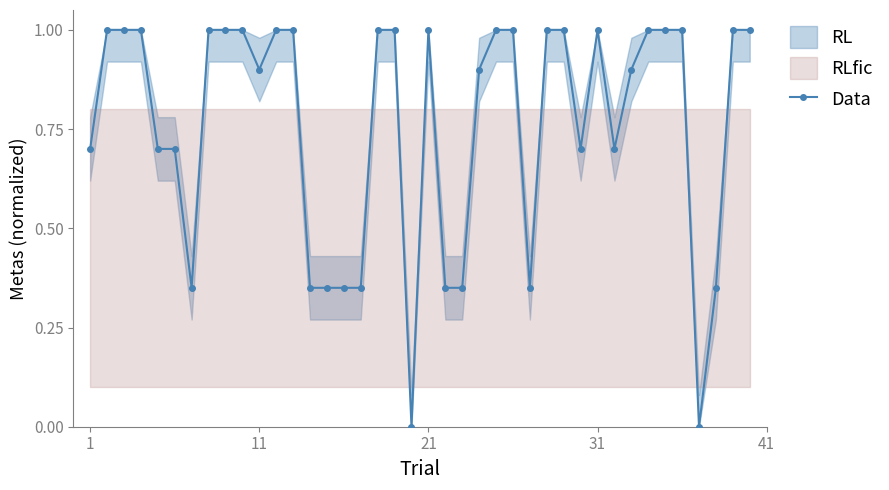

The chart shows a value of 0.2 at 33. True or false?

False